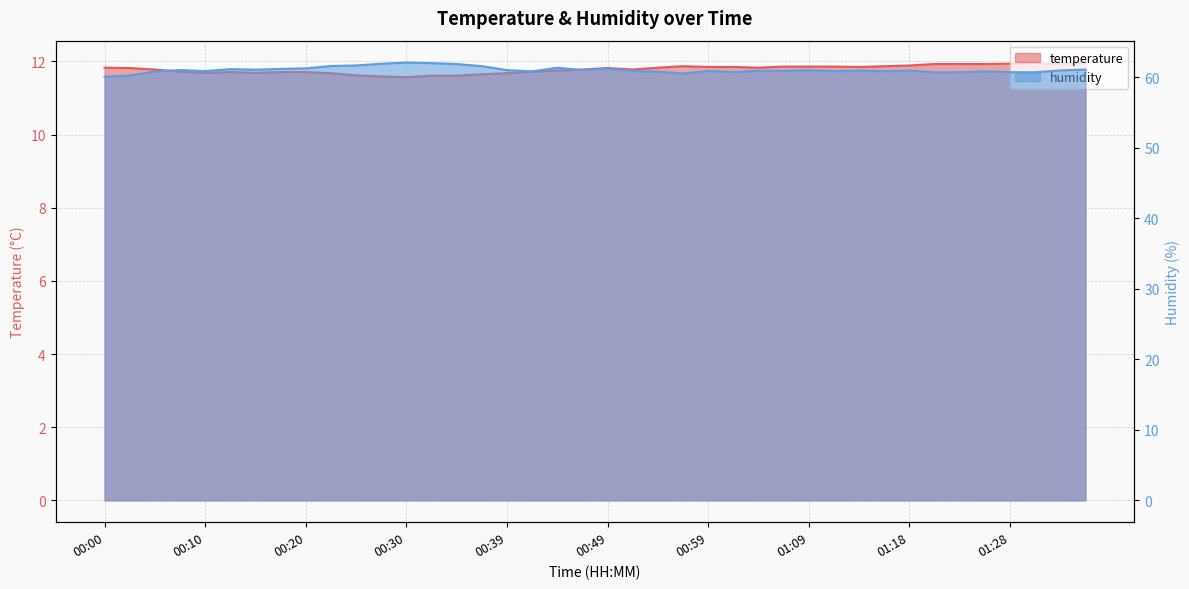

Where is the first local minimum for humidity?

00:10